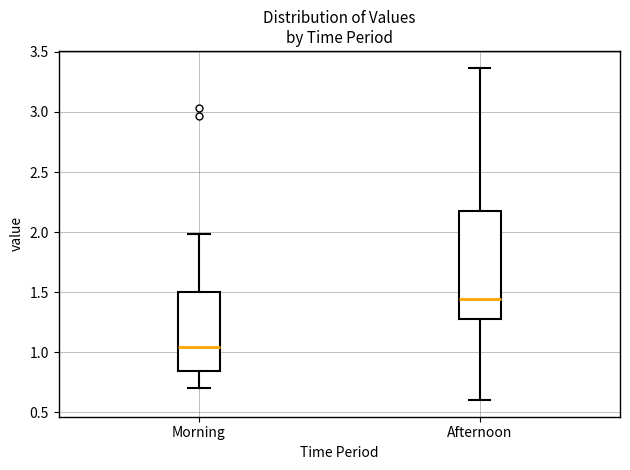

Which box's median line is the highest?

Afternoon